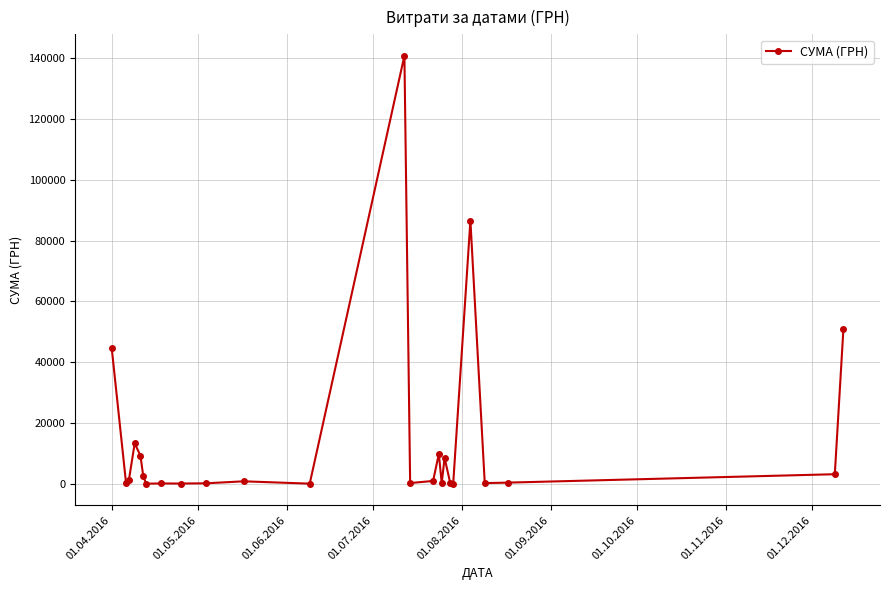

What is the value of the 4th point from the left?

13421.3